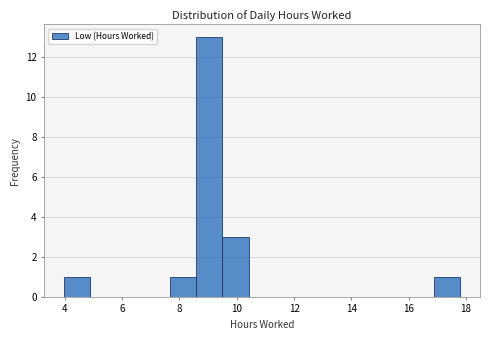

How tall is the bar that spans 8.6 to 9.6 on the x-axis? Neither the bar edges nor the heights are printed on the chart, so give them approximately, as read against the axes.

13